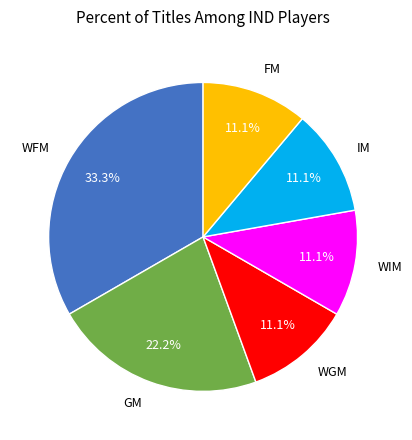

True or false: GM accounts for 10% of the total.

False